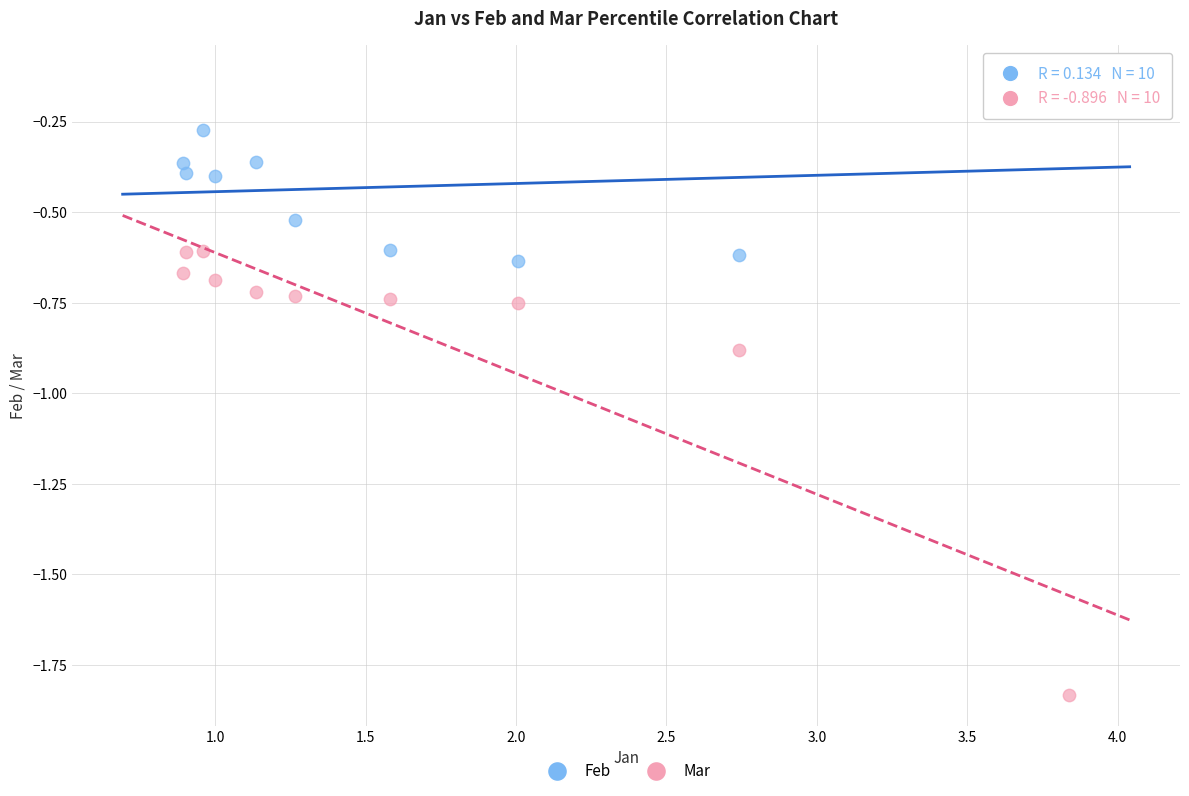

Which series has the largest Y range (max minus min)?

Mar